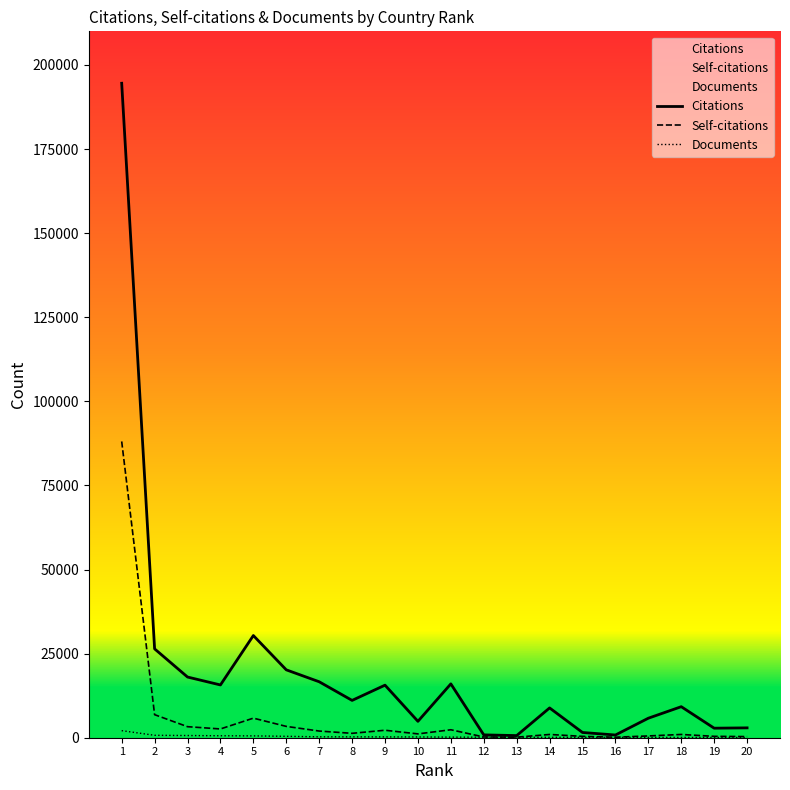

The value of Citations at 8 is 11095. True or false?

True